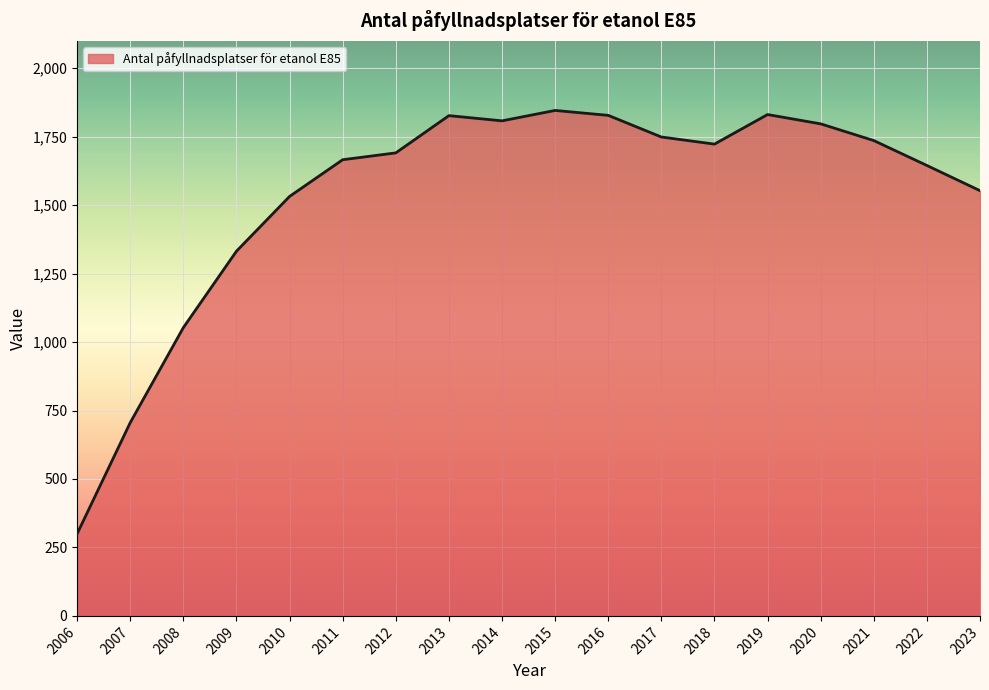

What is the approximate value at 2017, to the nearest 10?

1750